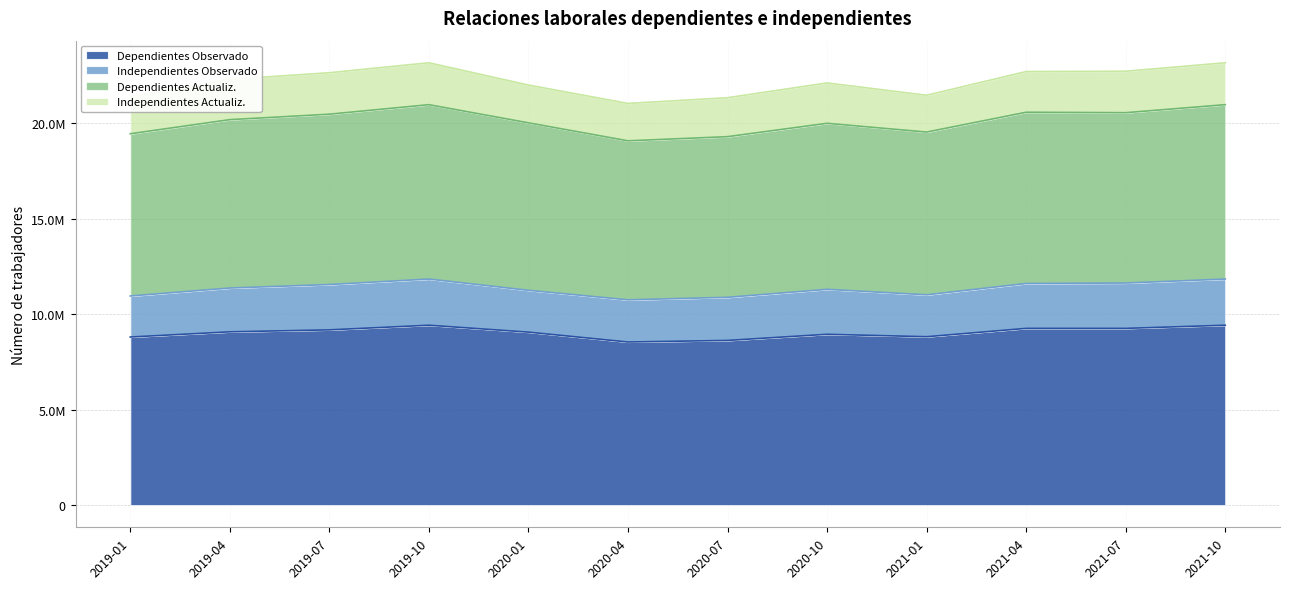

What is the label of the 7th point from the right?

2020-04